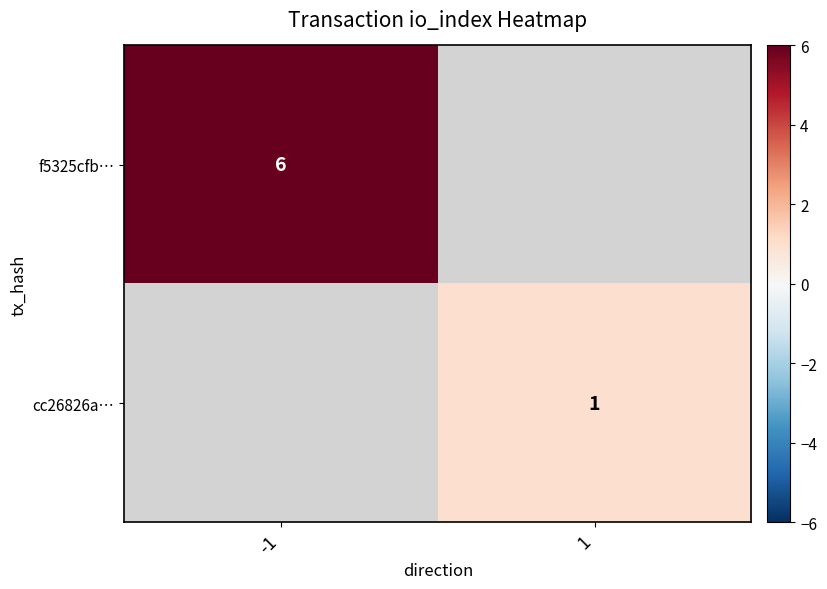

True or false: cc26826a… has a value of 2 at 1.

False